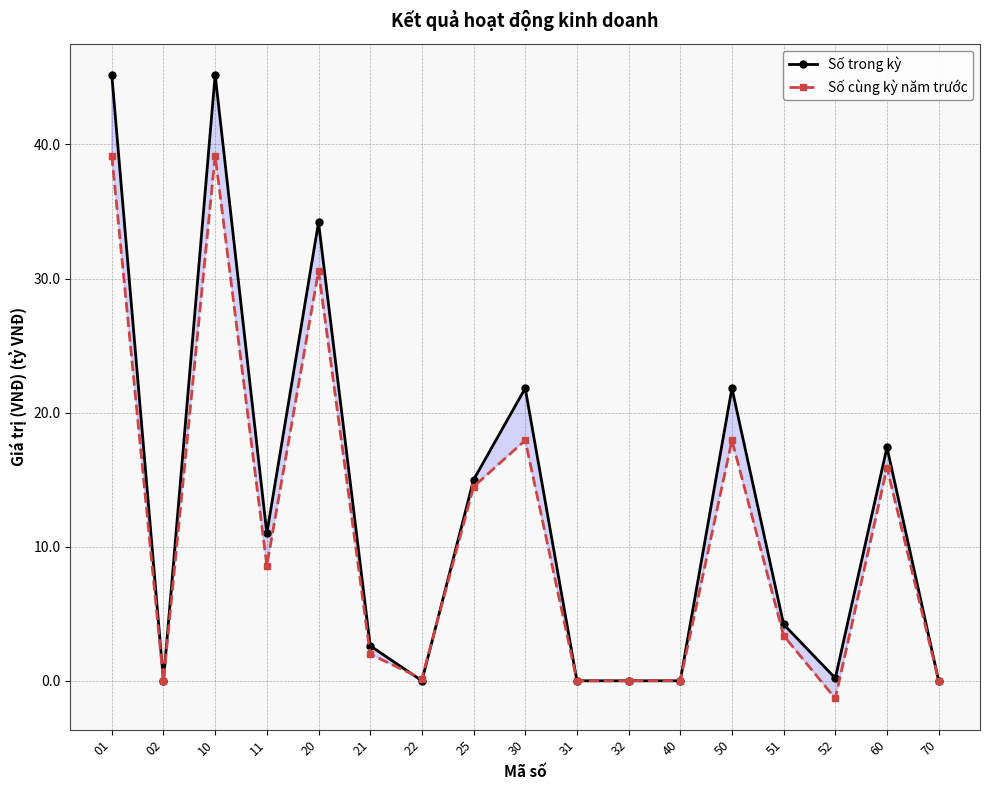

Is this an area chart (filled region under the line)?

No